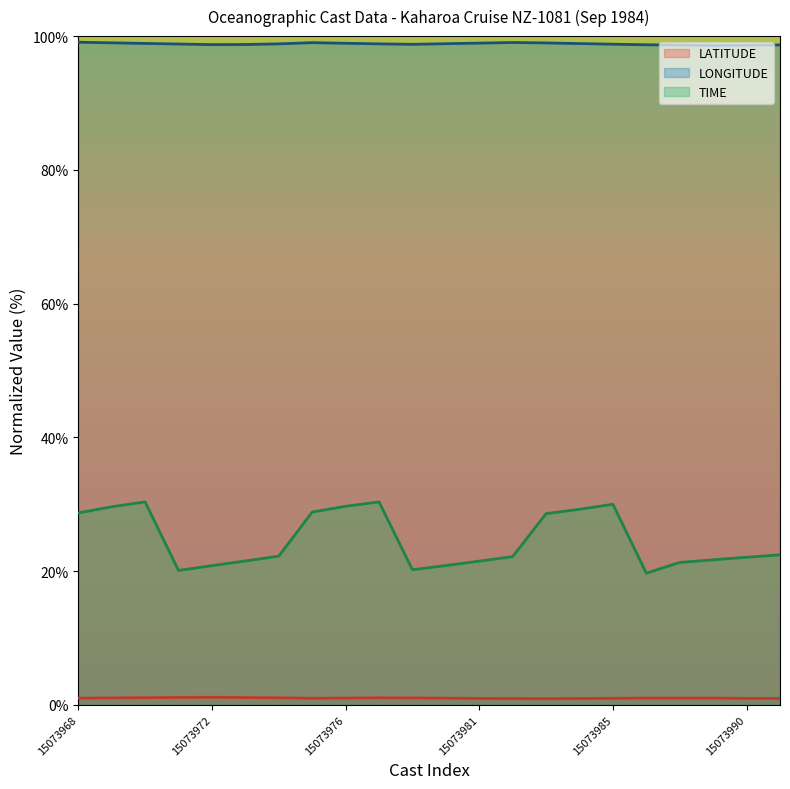

What is the value of the LATITUDE point at the 9th from the left?

1.0